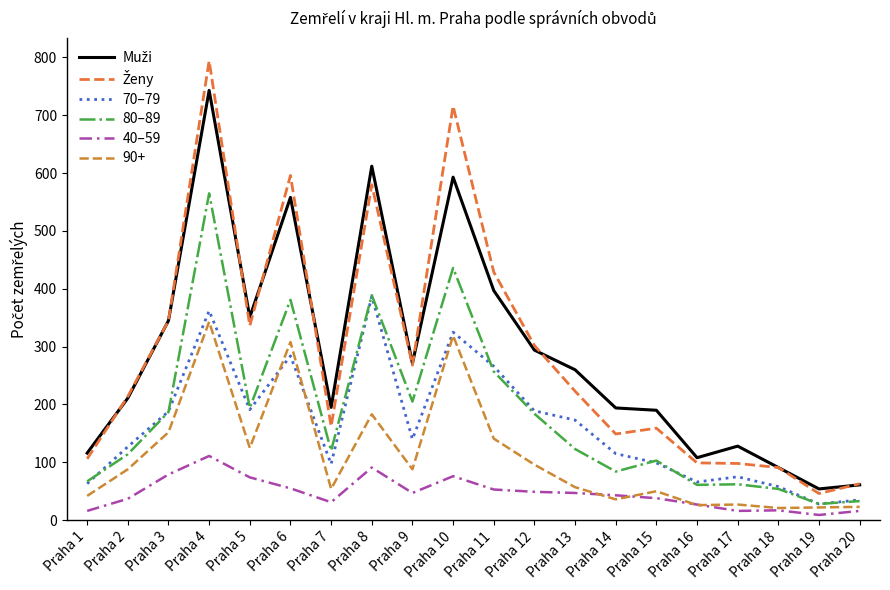

What is the approximate value of Ženy at Praha 7, to the nearest 100?

200